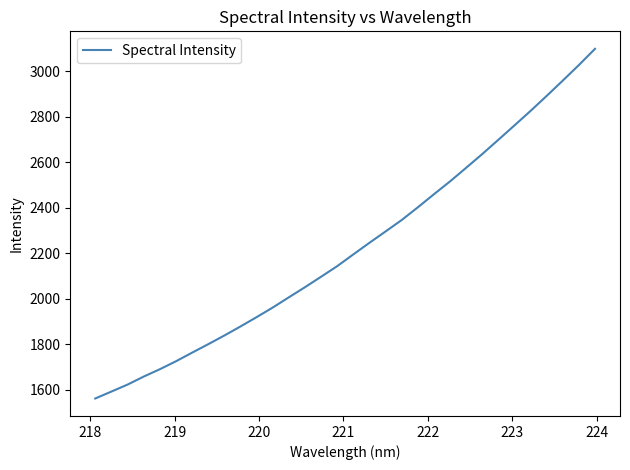

What is the minimum value shown in the chart?

1561.8